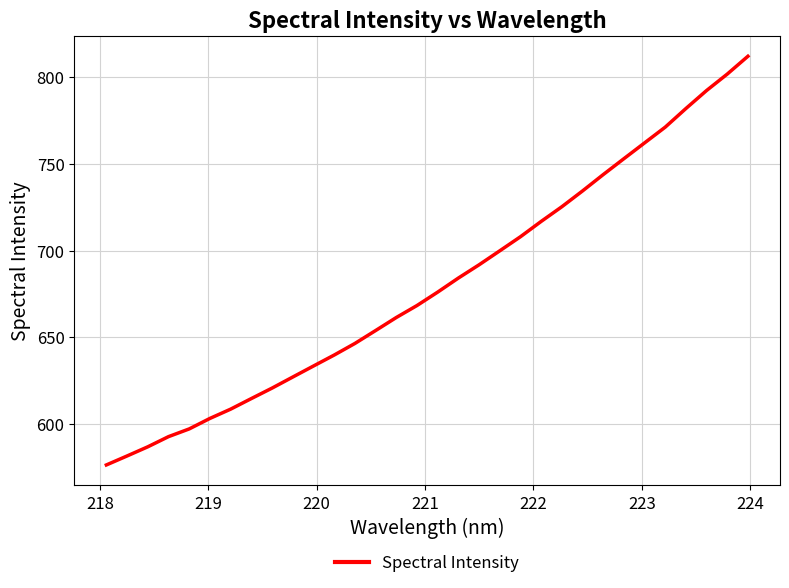

What is the difference between the maximum and minimum values?

235.9